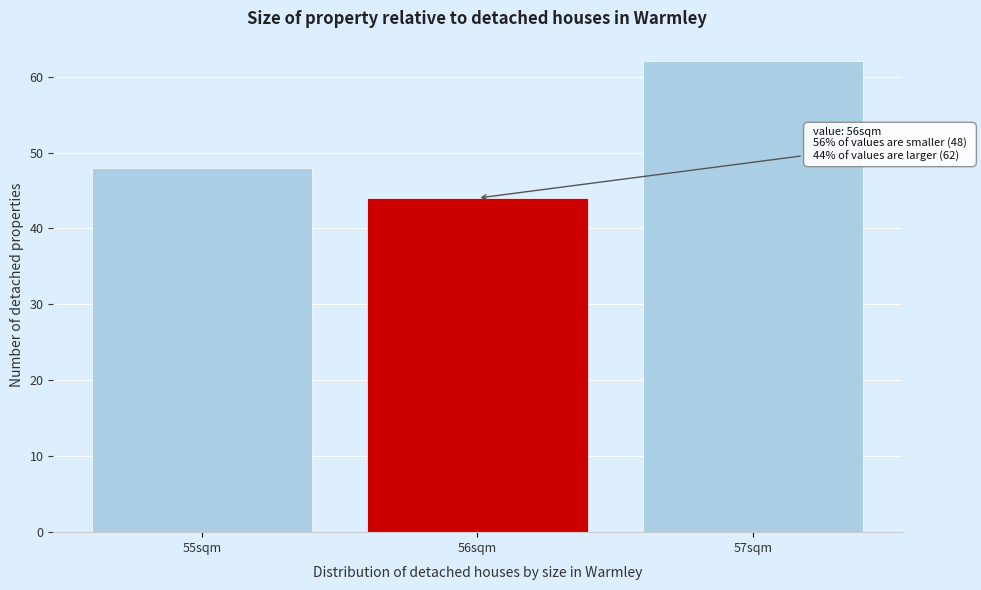

Reading left to right, what are all the values shown in this chart?

55sqm=48	56sqm=44	57sqm=62